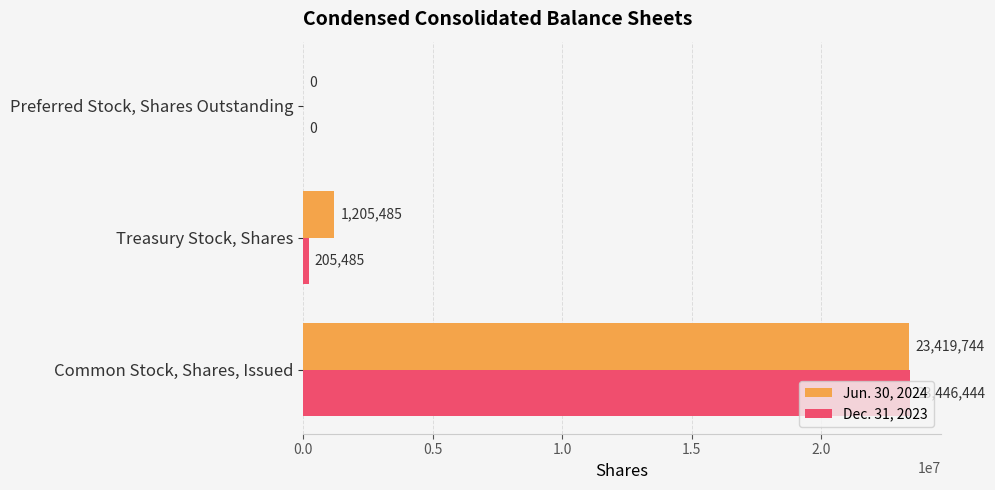

The value of Jun. 30, 2024 at Common Stock, Shares, Issued is 23419744. True or false?

True